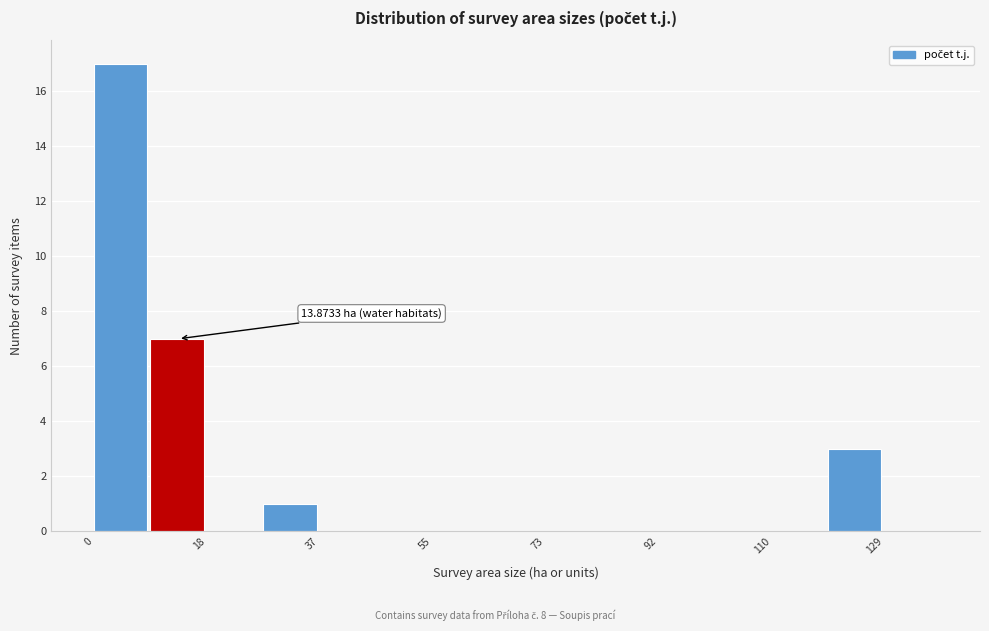

Over which range of the x-axis is the bar tallest?

0 to 10